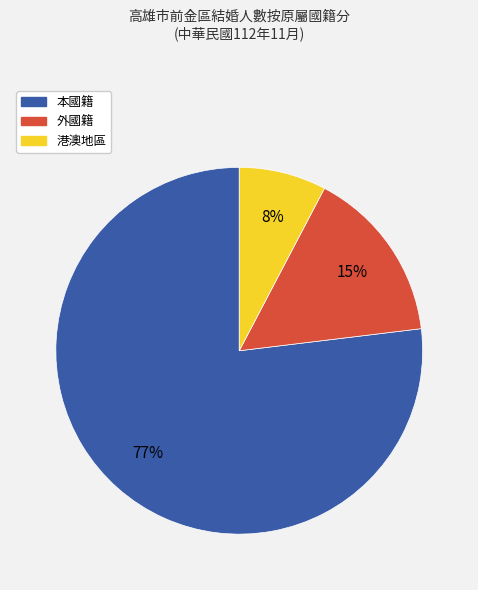

Between 外國籍 and 港澳地區, which is larger?

外國籍